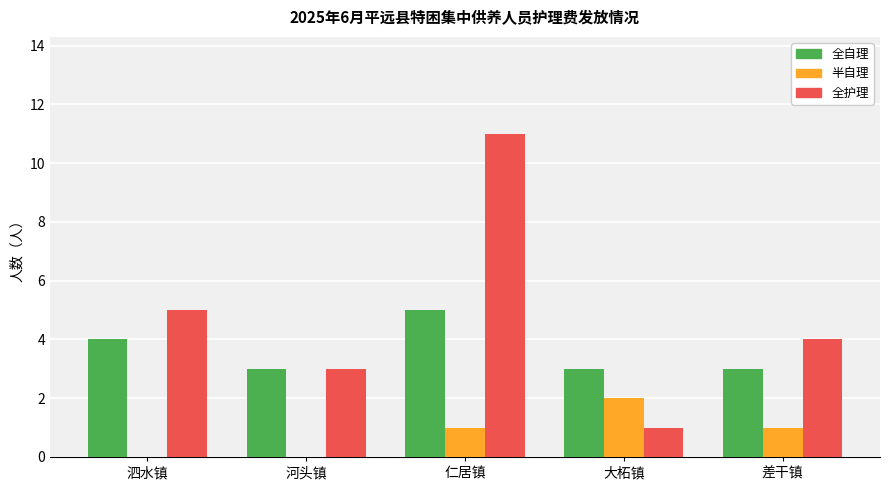

What is the maximum value shown in the chart?

11